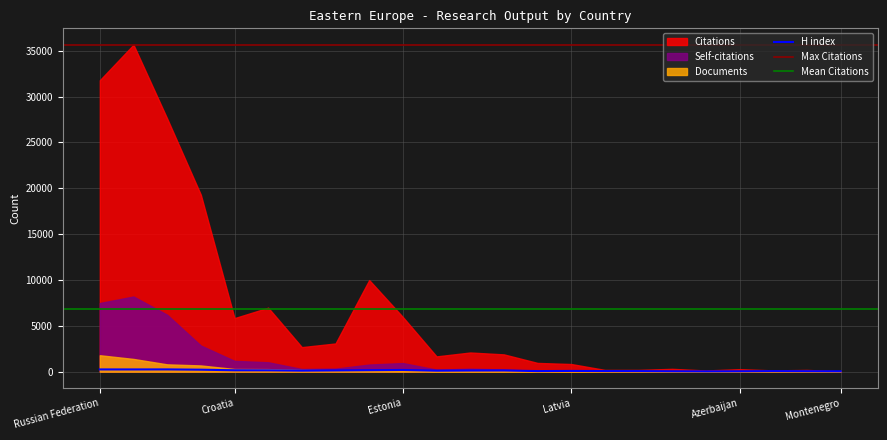

Where is H index nearest to the value 141?

Bulgaria